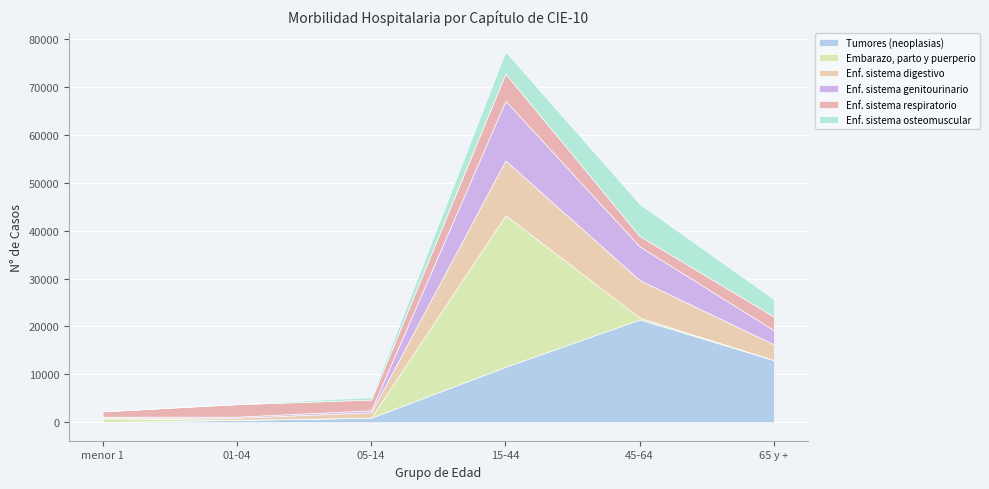

What is the total value across all series at 01-04?

3819